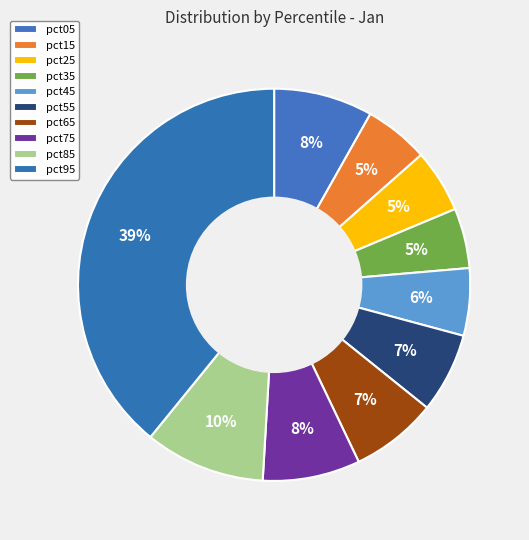

Rank the categories by value from lowest to highest.

pct35, pct25, pct15, pct45, pct55, pct65, pct75, pct05, pct85, pct95